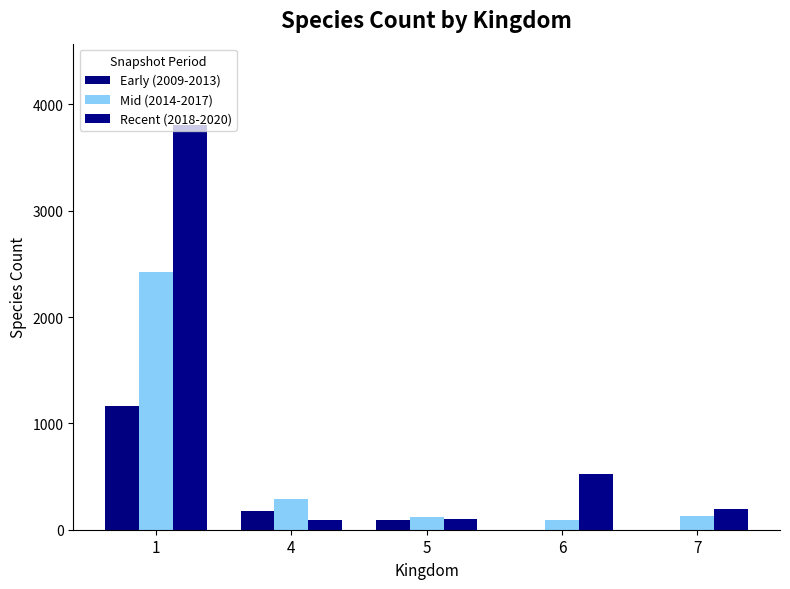

What is the difference between the Recent (2018-2020) values at 4 and 7?

101